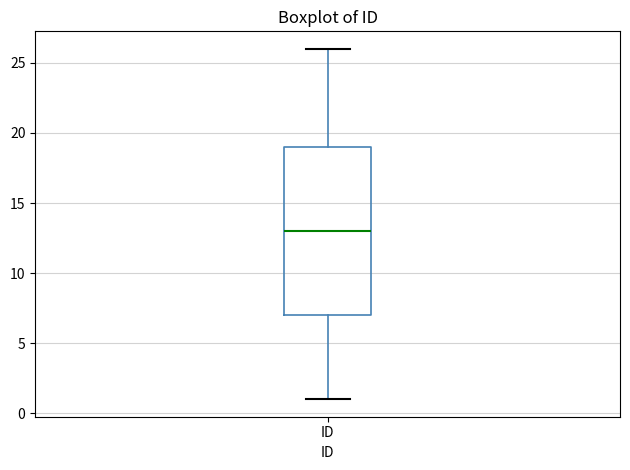

Where is the lower edge of the box for ID on the y-axis? The values are not printed on the chart, so give them approximately, as read against the axis.

7